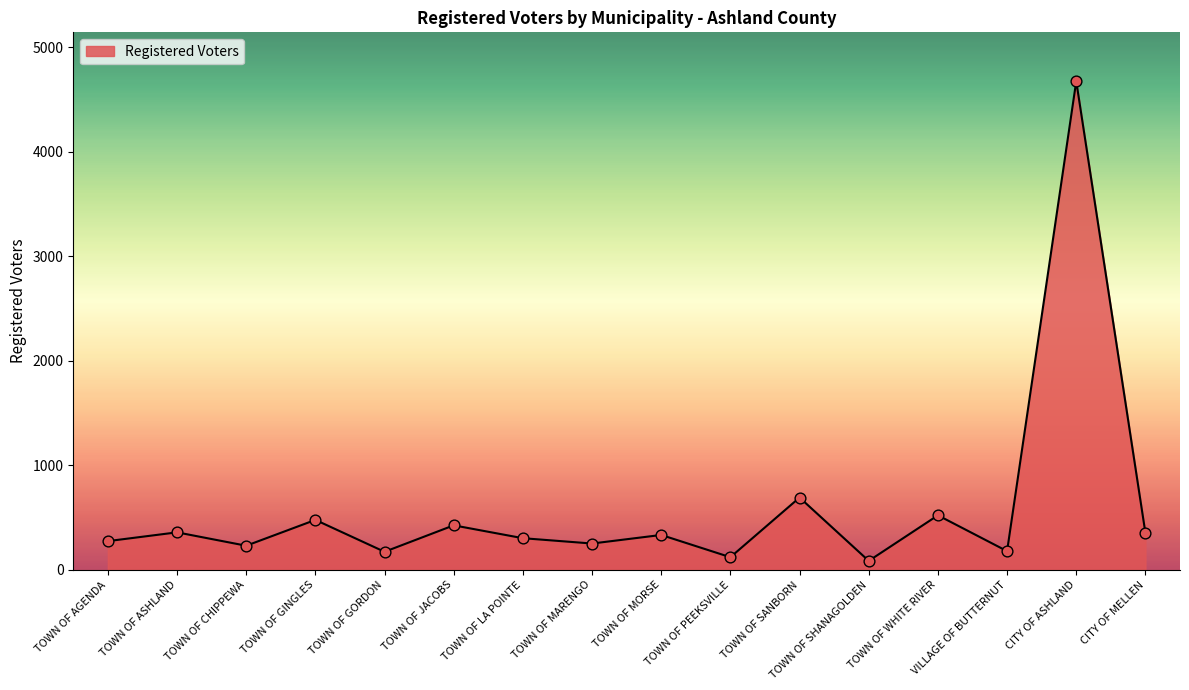

Approximately how many times larger is the value at TOWN OF MORSE compared to TOWN OF SANBORN?

0.5